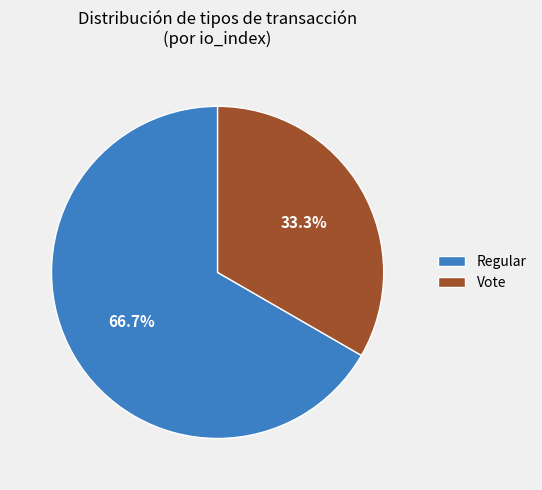

Count the number of slices in the pie.

2